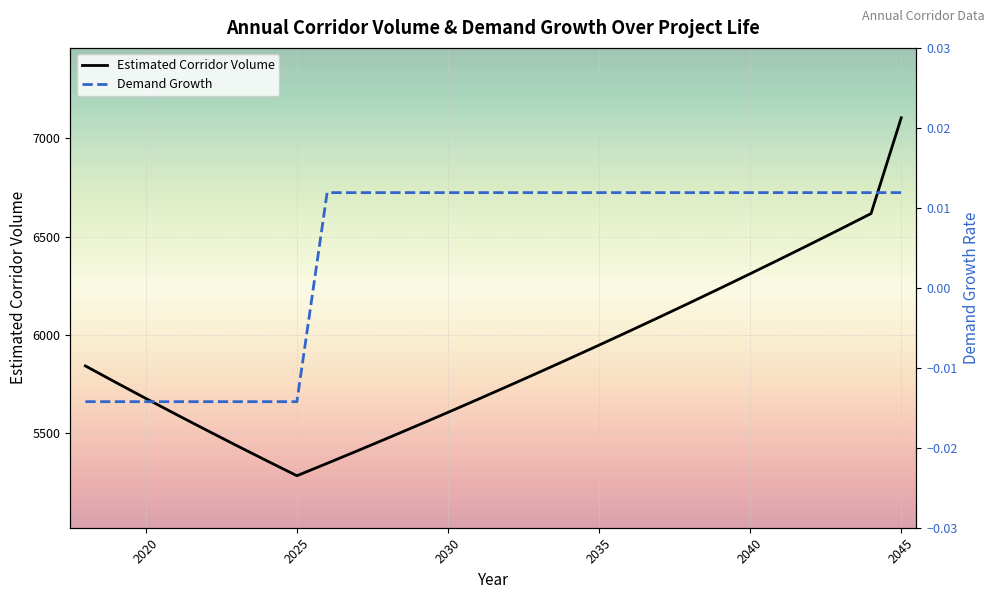

What is the difference between the Estimated Corridor Volume values at 2044 and 2022?

1099.9